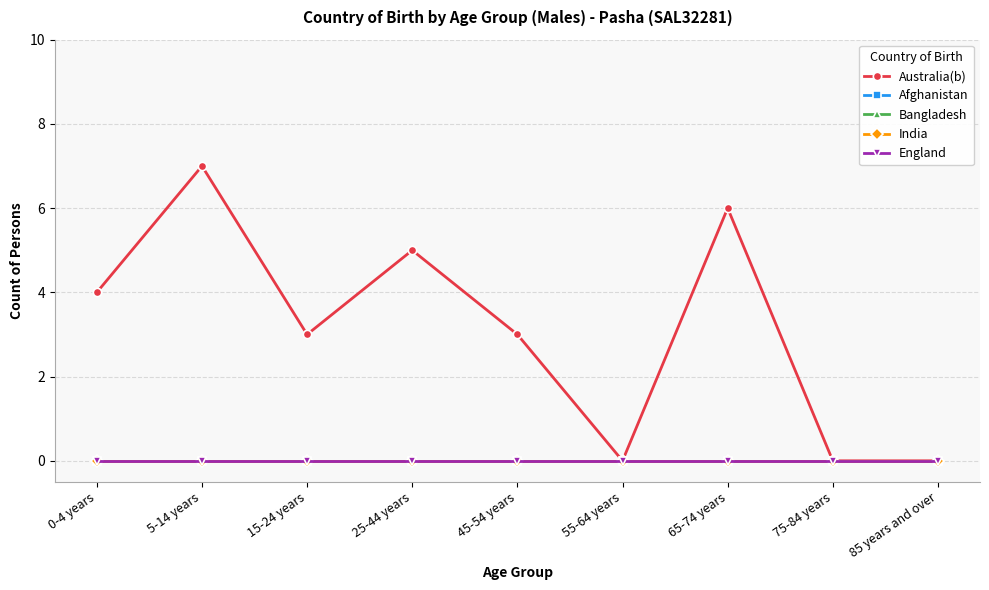

Does the chart have visible grid lines?

Yes